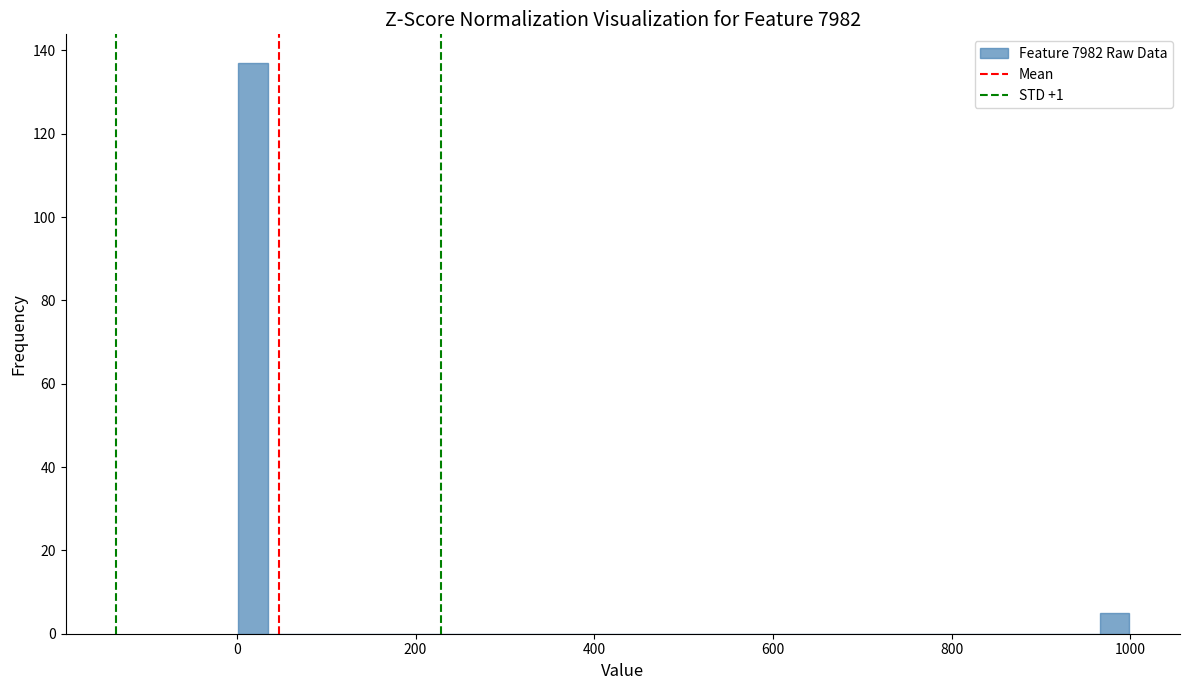

Around what value on the x-axis is the tallest bar? Give the approximate position of its centre, as read against the axis.

20